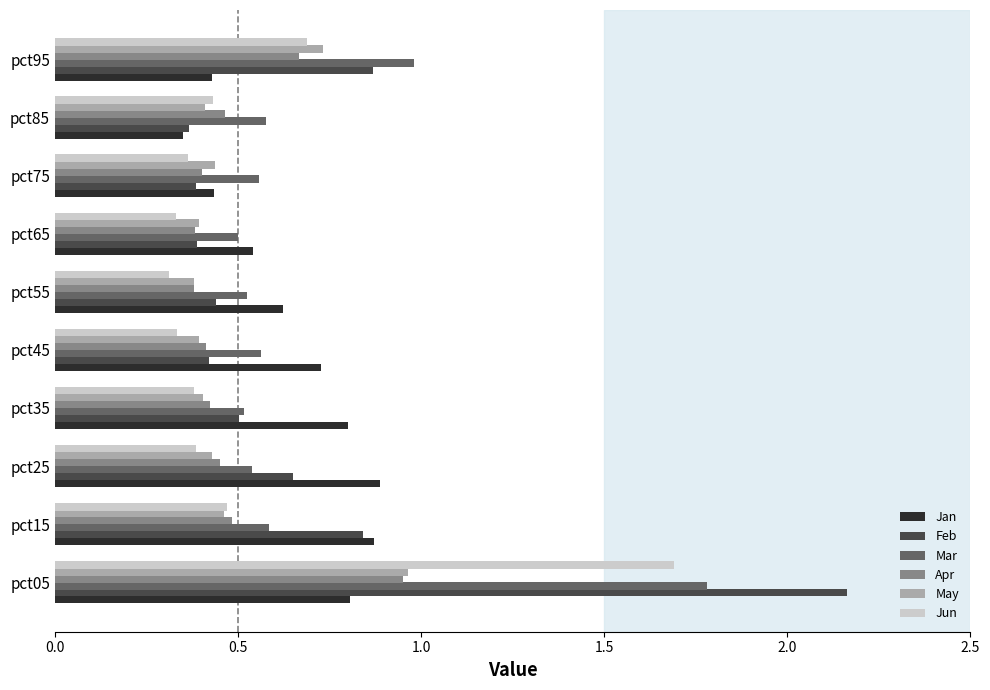

What is the difference between the maximum and minimum values in the Feb series?

1.8